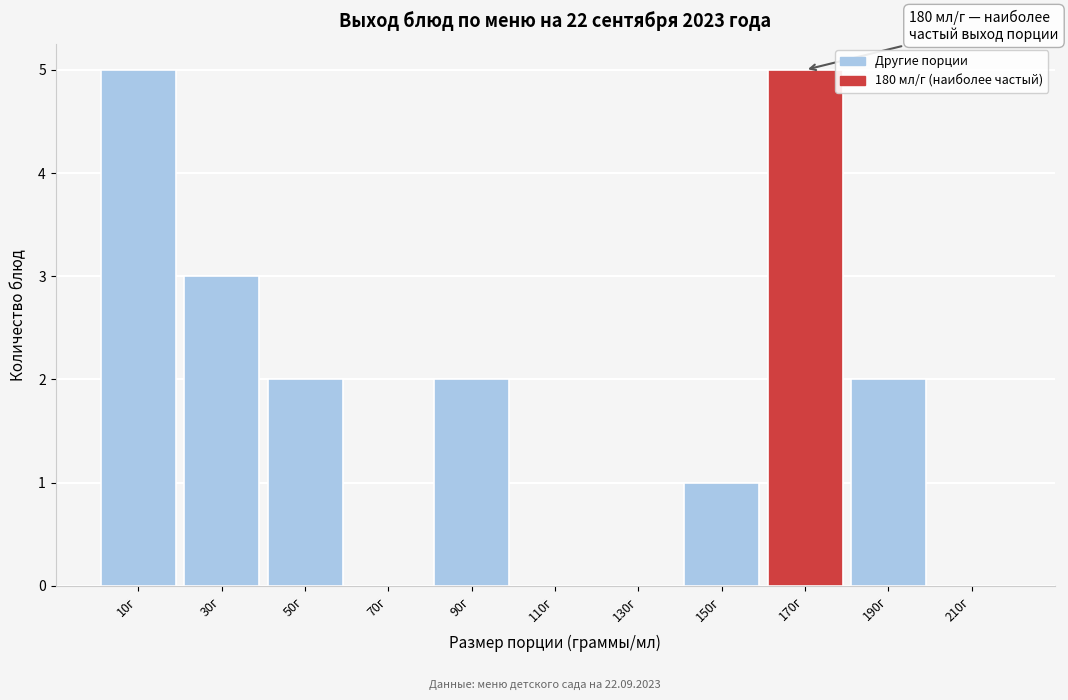

Reading left to right, what are all the values shown in this chart?

10г=5	30г=3	50г=2	70г=0	90г=2	110г=0	130г=0	150г=1	170г=5	190г=2	210г=0